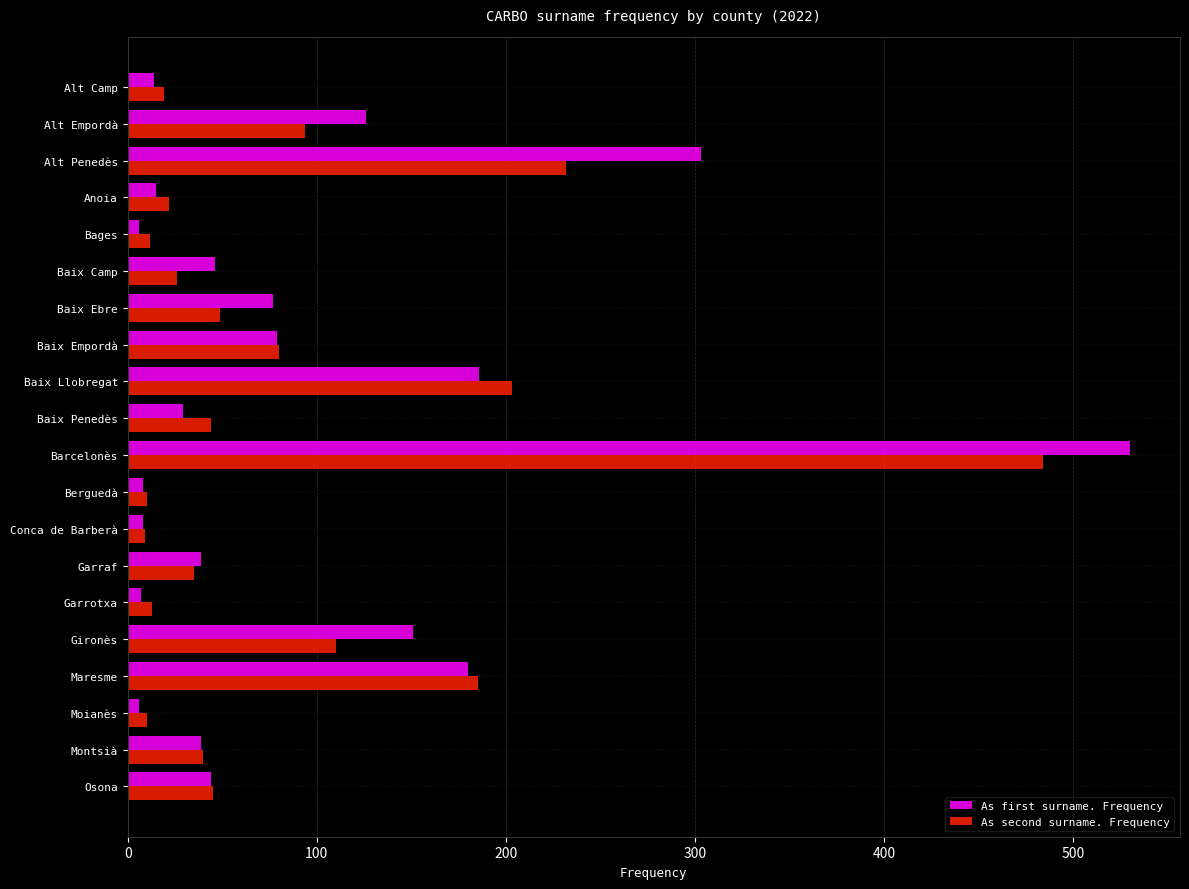

What is the total value across all series at Baix Camp?

72